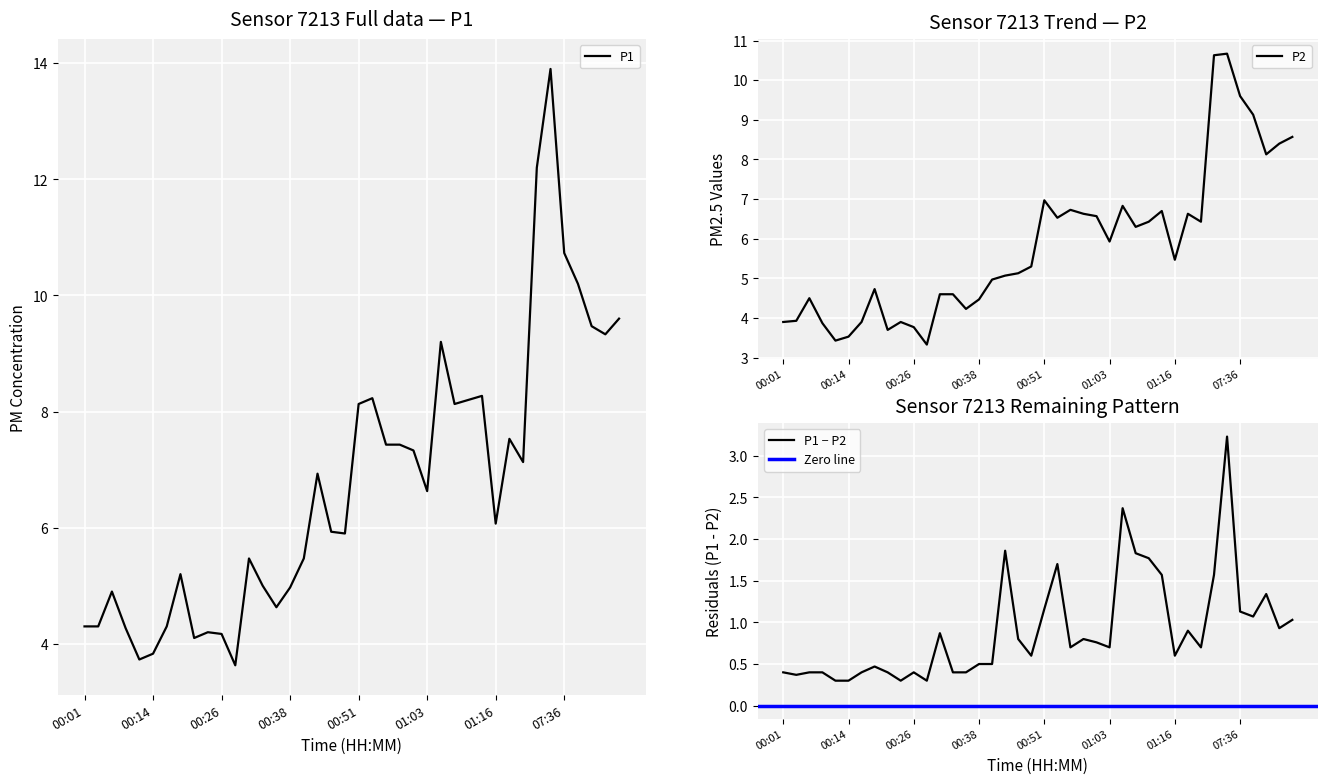

At which label does P1 reach its peak?

07:34